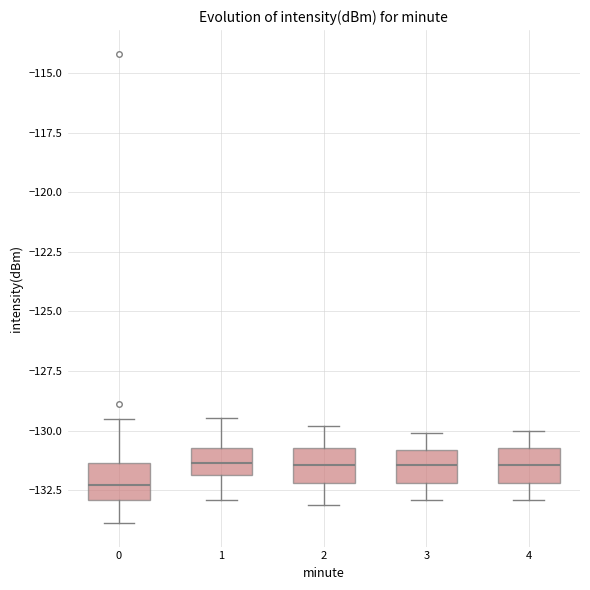

Reading left to right, read every box against the y-axis: the position of its median line, the range the box covers, and the ends of its whiskers. The values are not printed on the chart, so give them approximately, as read against the axis.

0: median -132.5, box -133.0 to -131.5, whiskers -134.0 to -129.5
1: median -131.5, box -132.0 to -130.5, whiskers -133.0 to -129.5
2: median -131.5, box -132.0 to -130.5, whiskers -133.0 to -130.0
3: median -131.5, box -132.0 to -131.0, whiskers -133.0 to -130.0
4: median -131.5, box -132.0 to -130.5, whiskers -133.0 to -130.0